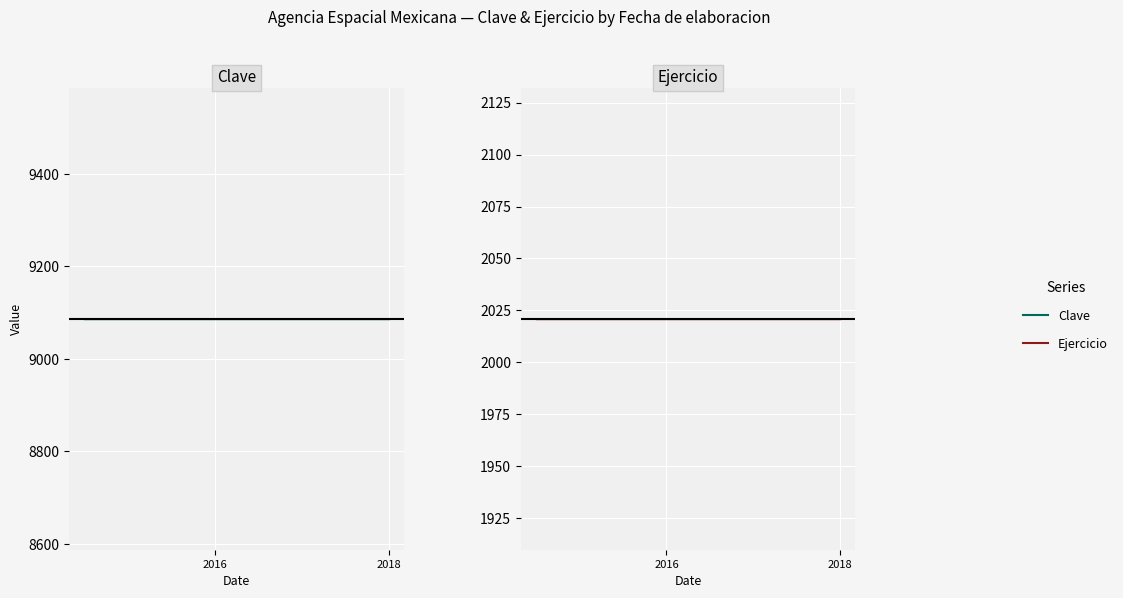

Which label corresponds to the smallest value in the chart?

2017-09-19